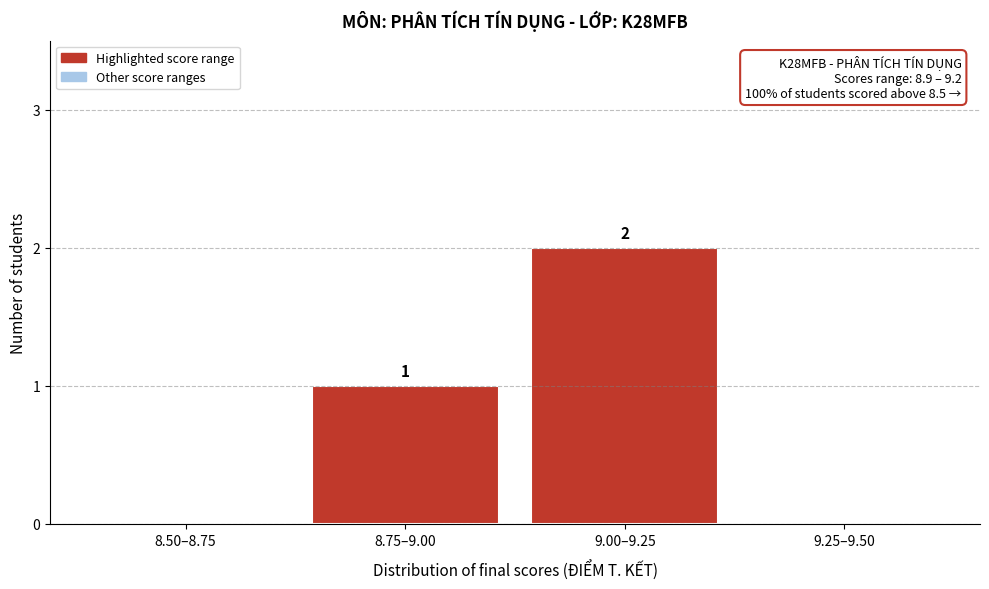

Reading right to left, what are all the values shown in this chart?

9.25–9.50=0	9.00–9.25=2	8.75–9.00=1	8.50–8.75=0